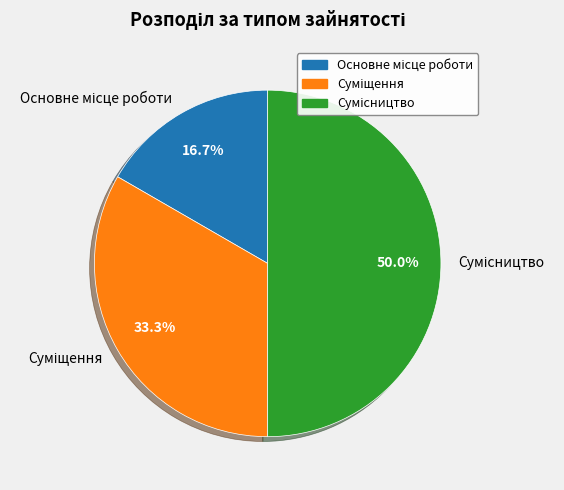

Approximately how many times larger is the value at Основне місце роботи compared to Сумісництво?

0.3